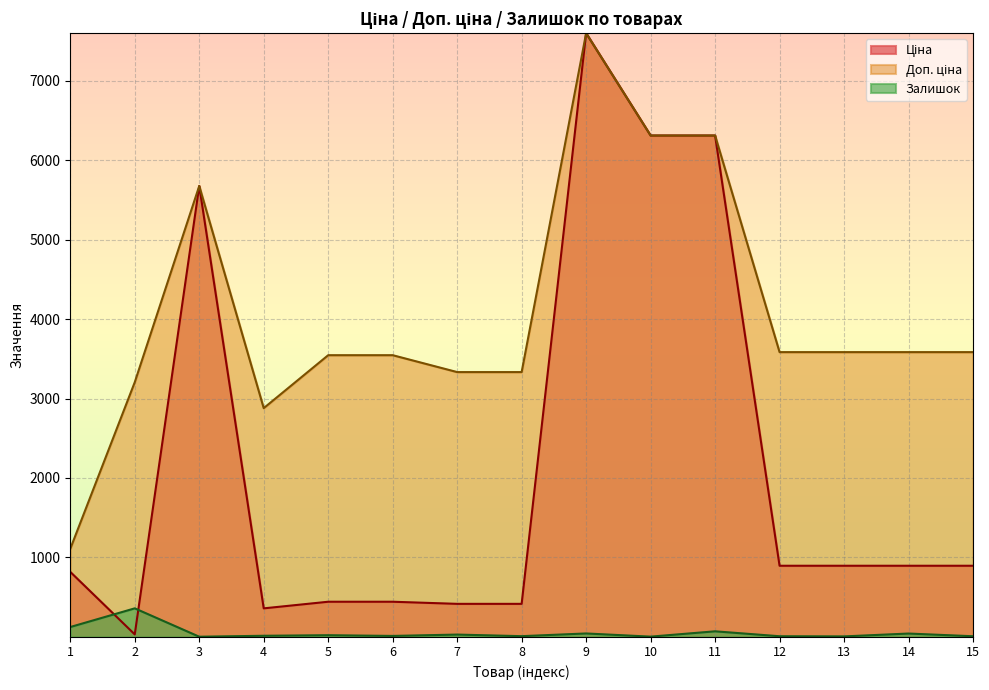

Where is the first local maximum for Ціна?

3